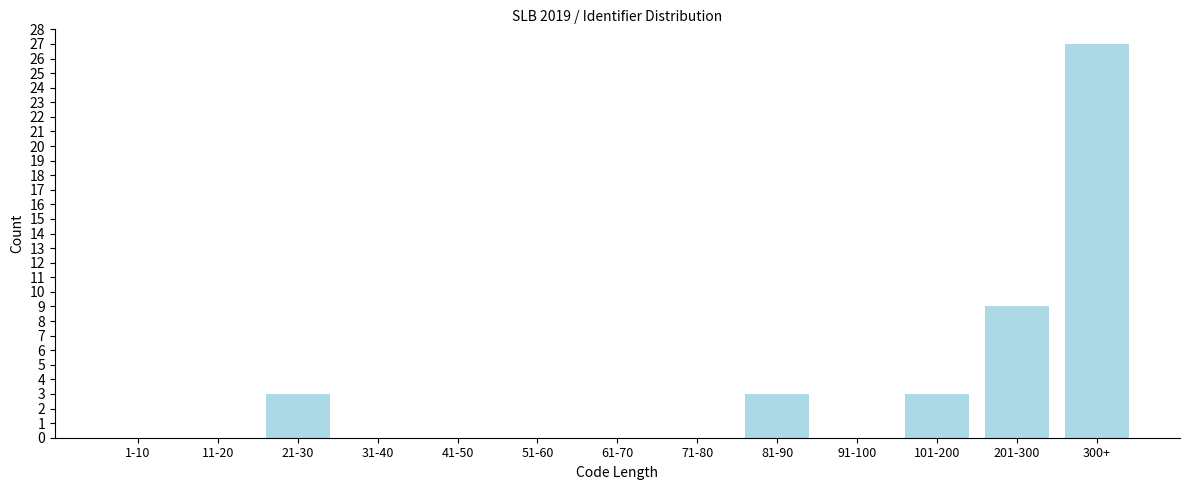

Reading left to right, extract all data points from this chart.

1-10=0	11-20=0	21-30=3	31-40=0	41-50=0	51-60=0	61-70=0	71-80=0	81-90=3	91-100=0	101-200=3	201-300=9	300+=27